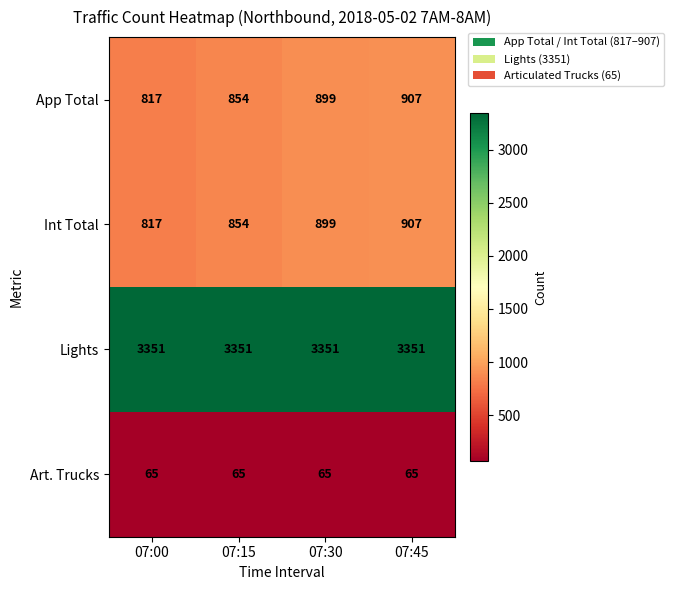

What is the maximum value for Lights?

3351